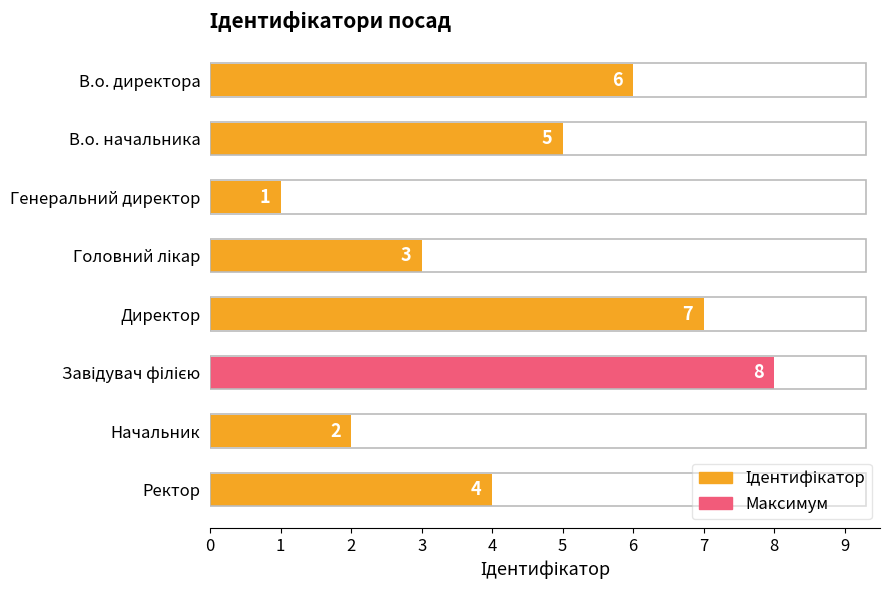

How many values are between 3 and 7?

5